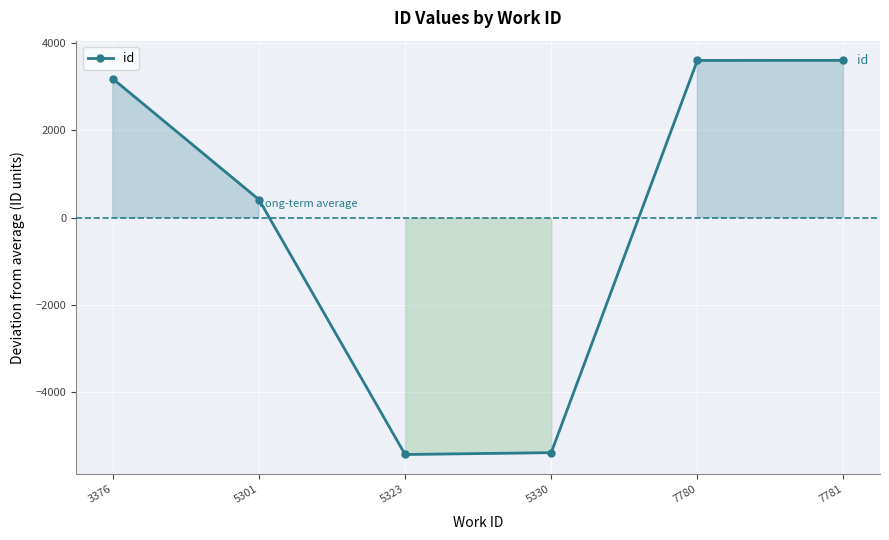

True or false: the data shows -5380.2 at 5330.

True